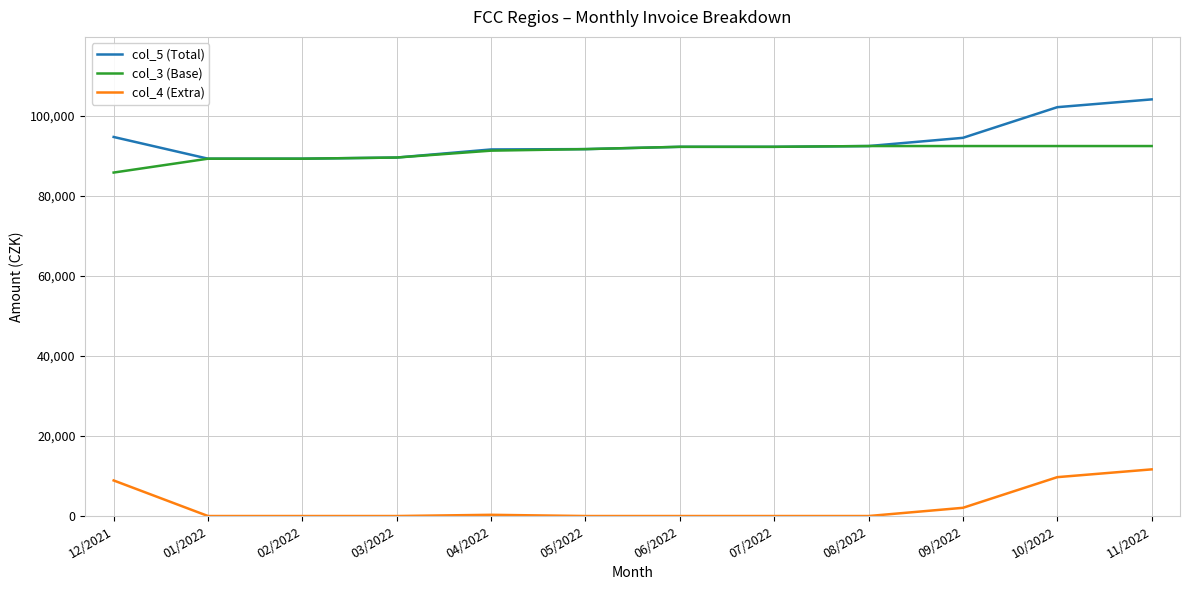

How many lines are shown in the chart?

3